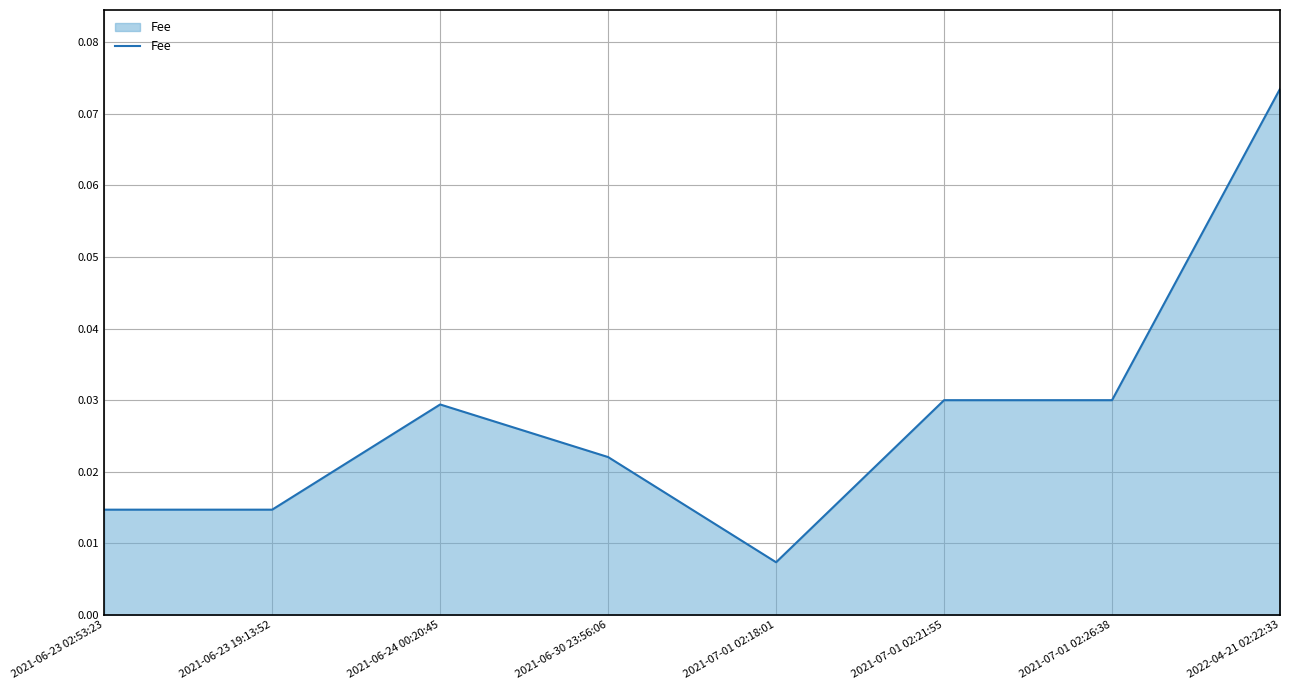

How many distinct data groups are displayed?

1